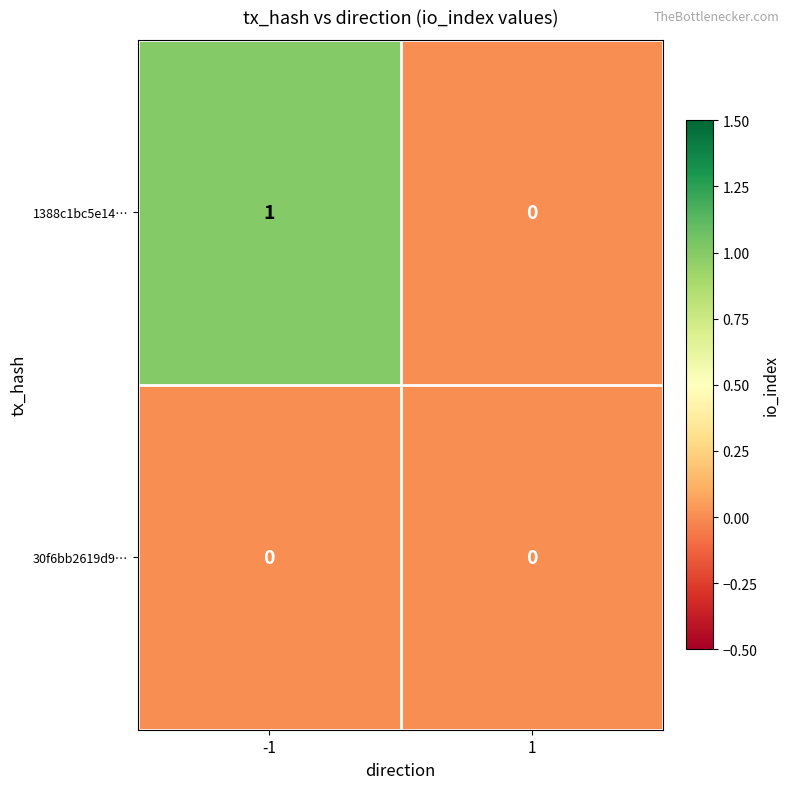

Which series has the widest spread of values?

1388c1bc5e14…